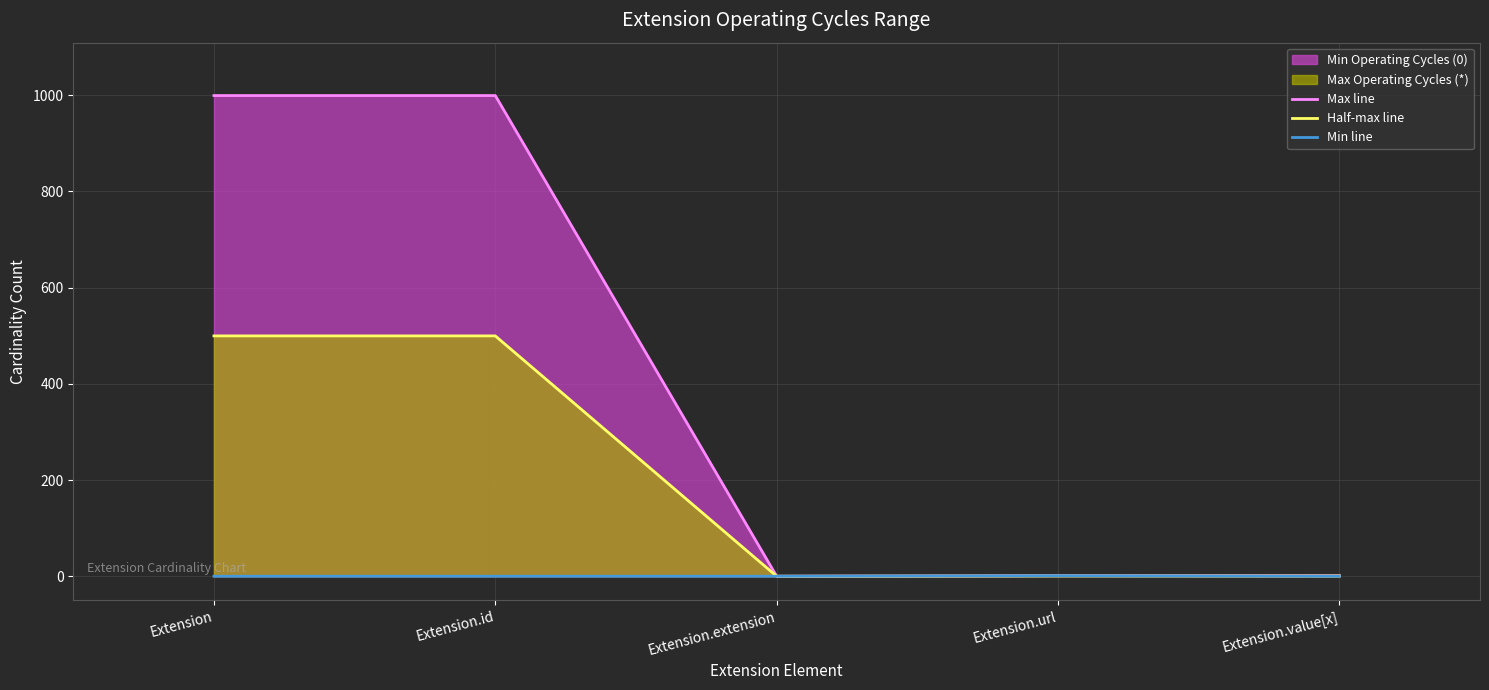

What is the spread (max minus min) of values at Extension.url?

0.5